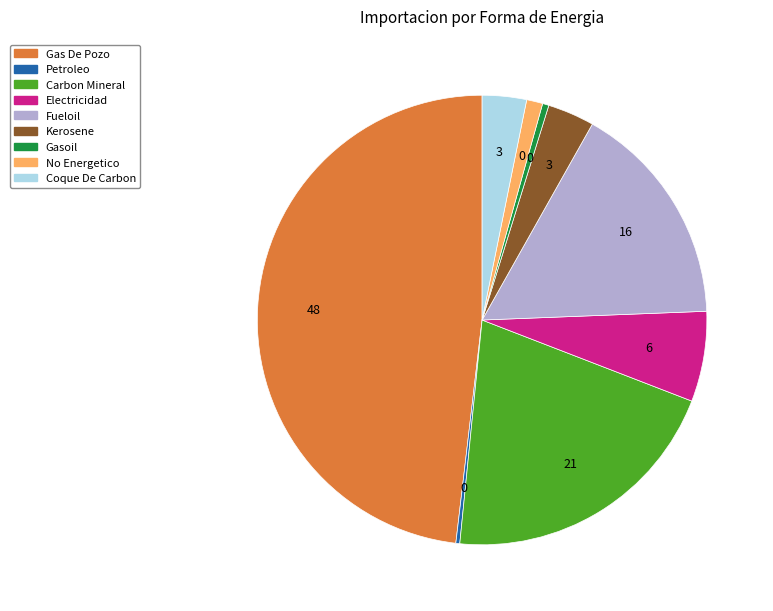

What is the largest slice in the pie chart?

Gas De Pozo